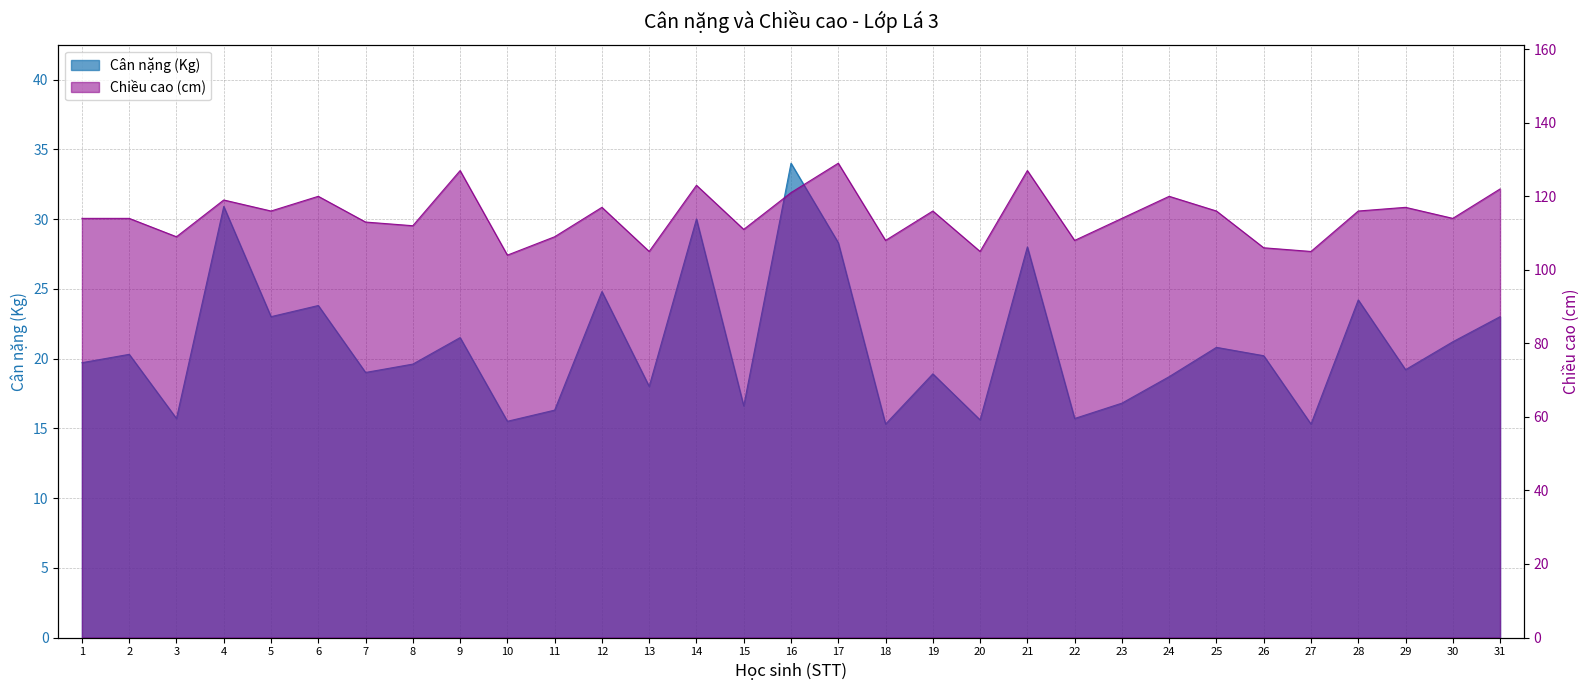

At which category does Chiều cao (cm) reach its first local peak?

4